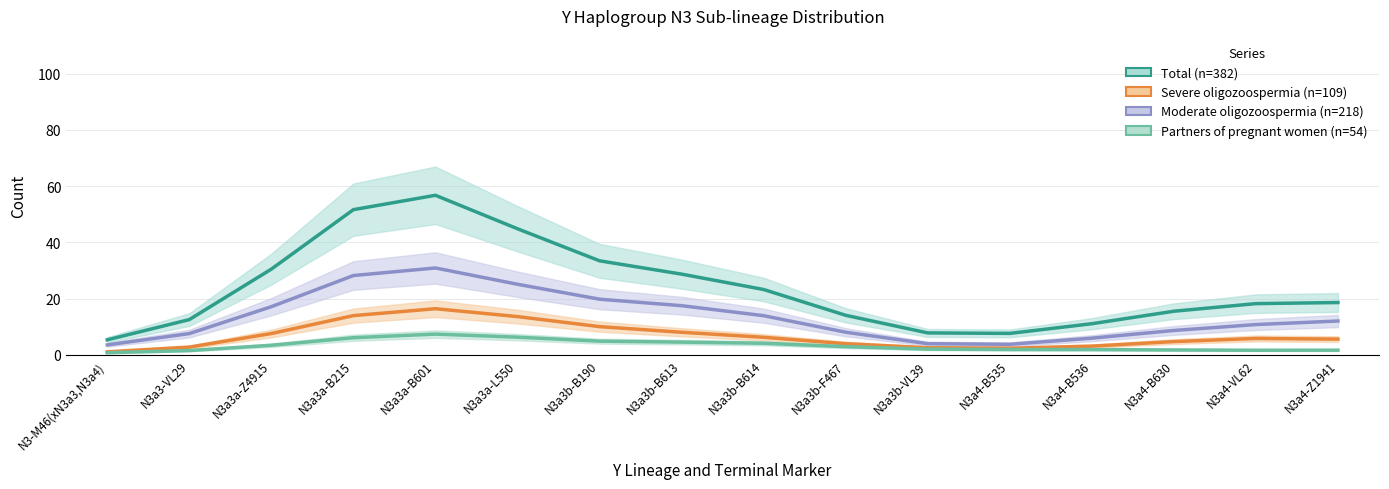

What is the difference between the maximum and minimum values in the Severe oligozoospermia (n=109) series?

15.3